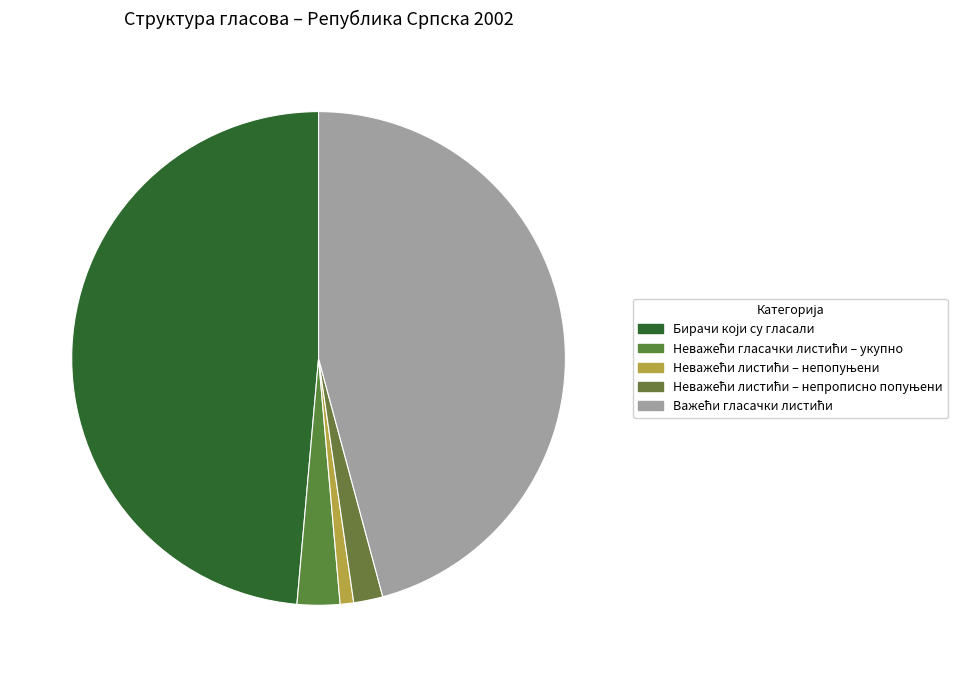

How many slices are in this pie chart?

5